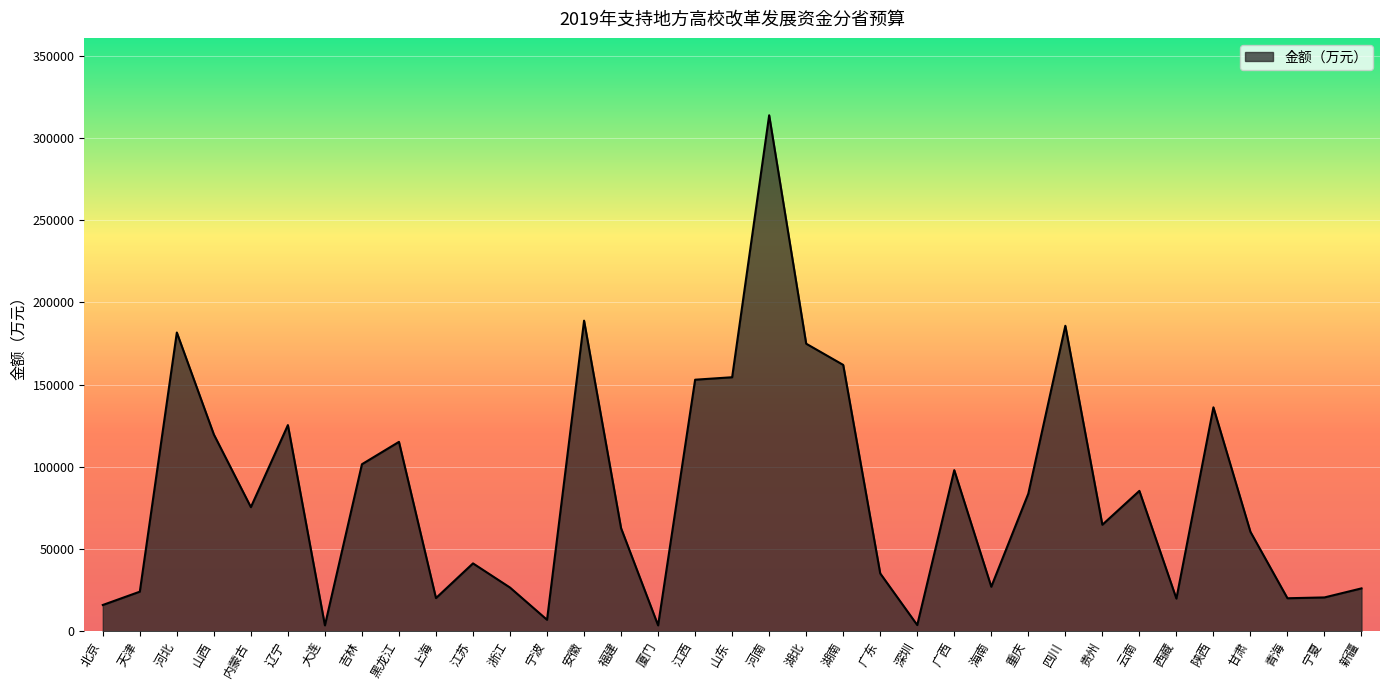

Which has a higher value, 山东 or 湖北?

湖北